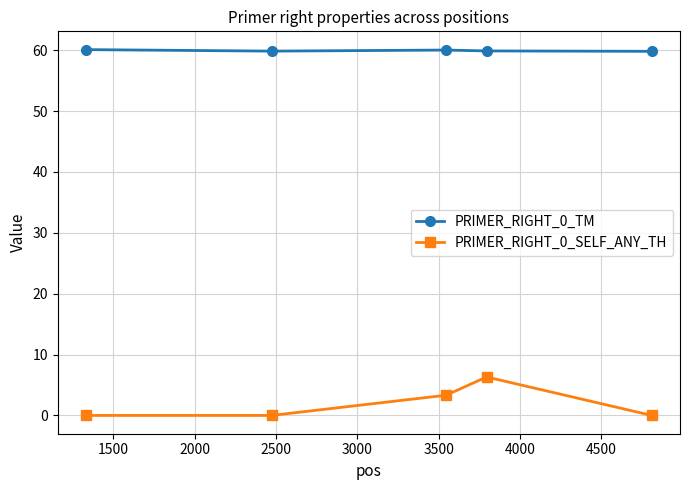

True or false: PRIMER_RIGHT_0_SELF_ANY_TH has more than 2 points higher than both neighbors.

False